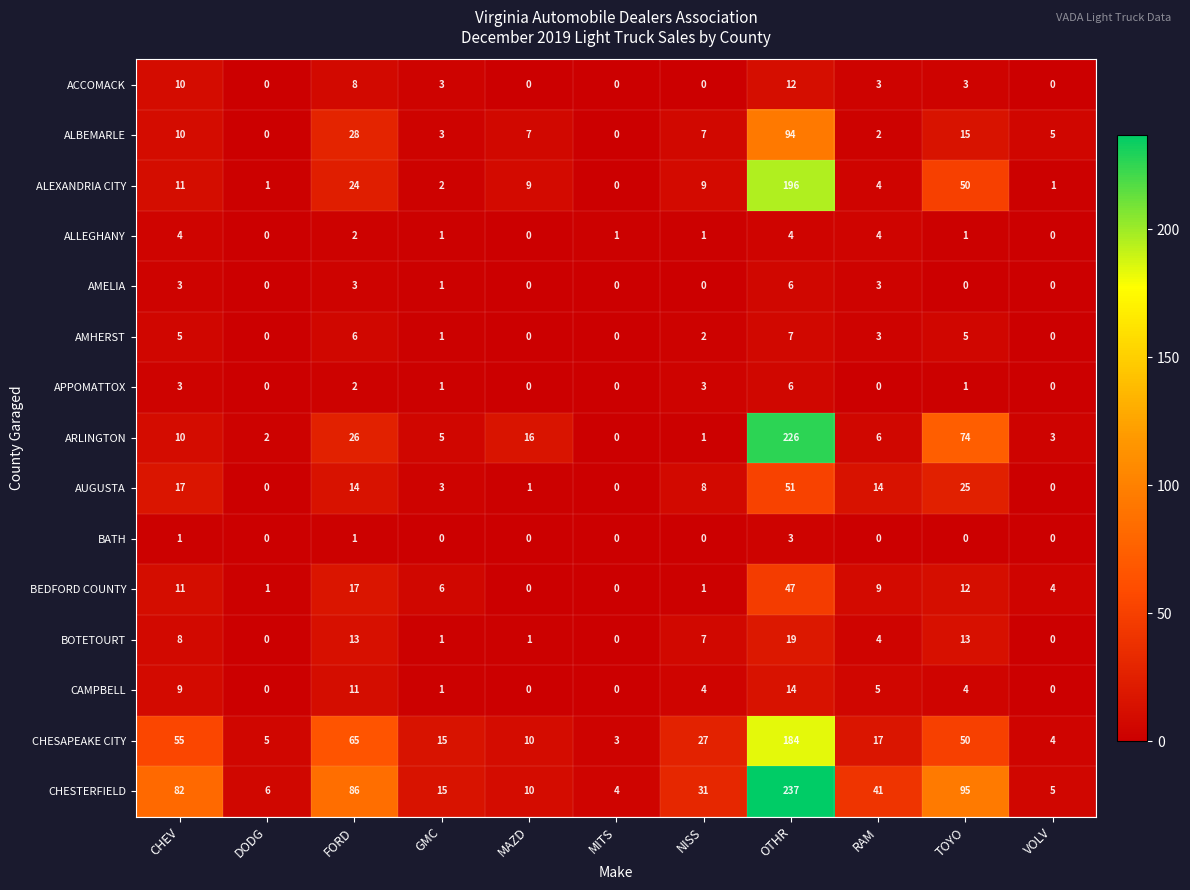

What is the difference between the ACCOMACK values at VOLV and OTHR?

12